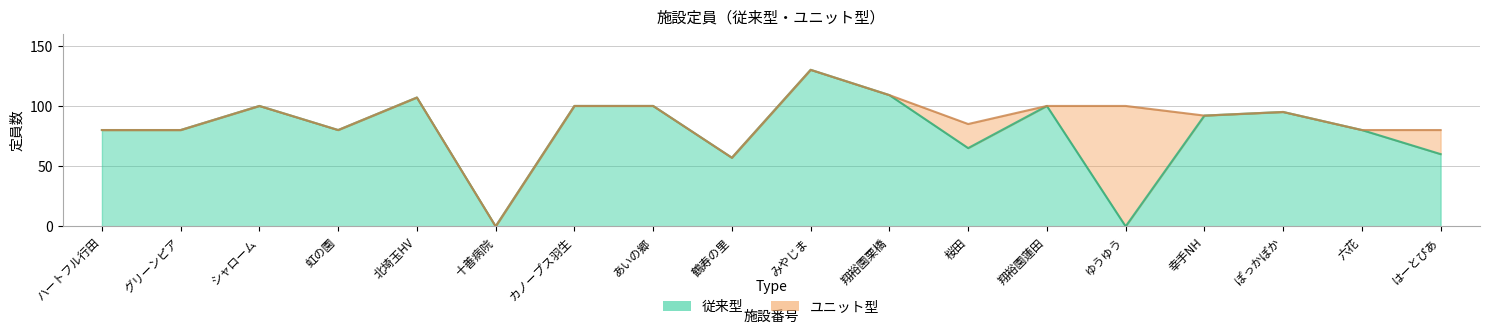

Rank the categories by value from highest to lowest.

みやじま, 翔裕園栗橋, 北埼玉HV, シャローム, カノープス羽生, あいの郷, 翔裕園蓮田, ぽっかぽか, 幸手NH, ハートフル行田, グリーンピア, 虹の園, 六花, 桜田, はーとぴあ, 鶴寿の里, 十善病院, ゆうゆう